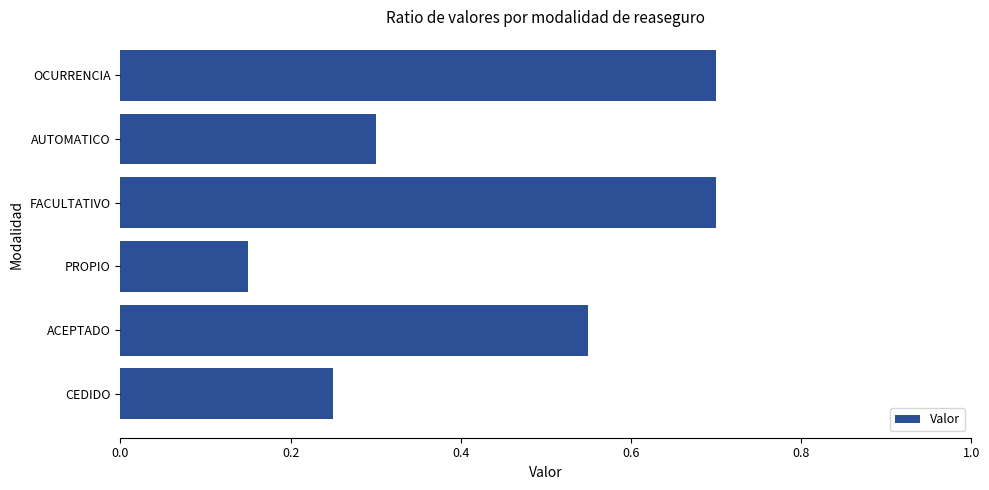

At which category does the chart reach its minimum across all series?

PROPIO